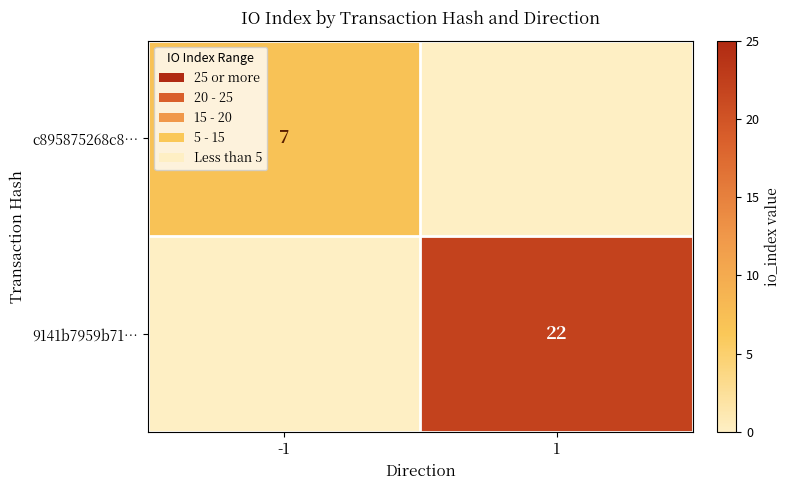

The value of c895875268c8… at -1 is 7. True or false?

True